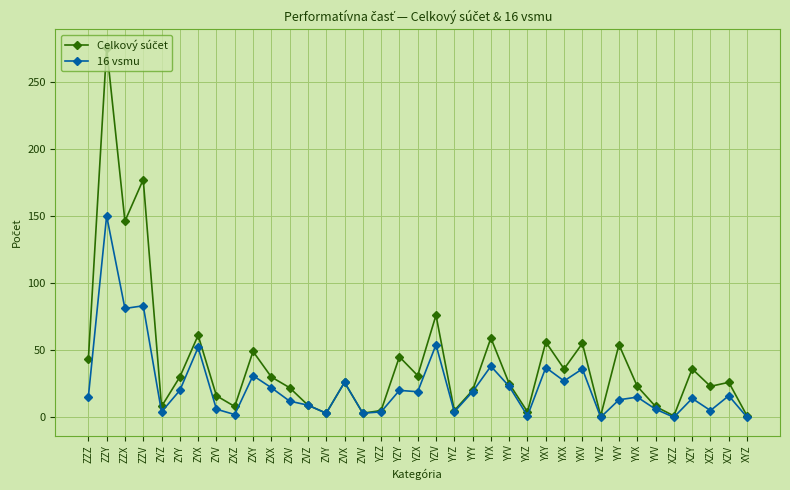

True or false: 16 vsmu has a value of 79 at YVZ.

False